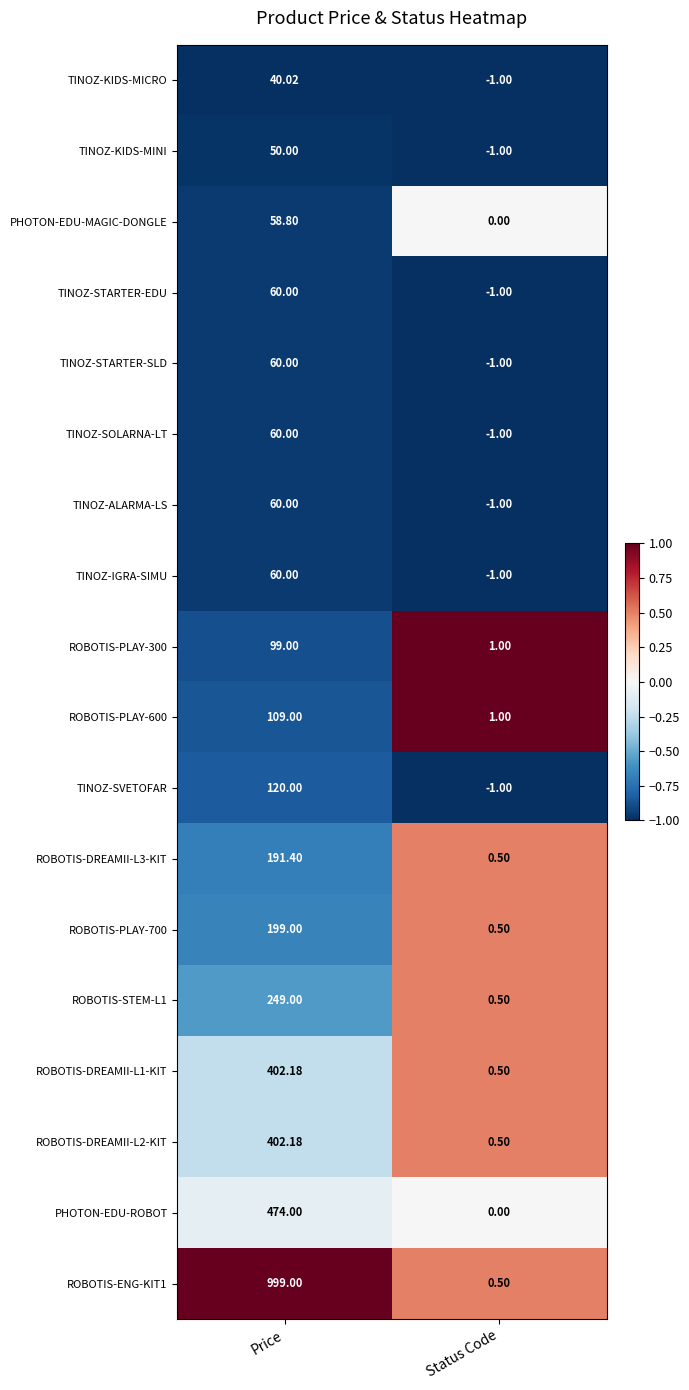

Which category has the highest value across all series?

Price